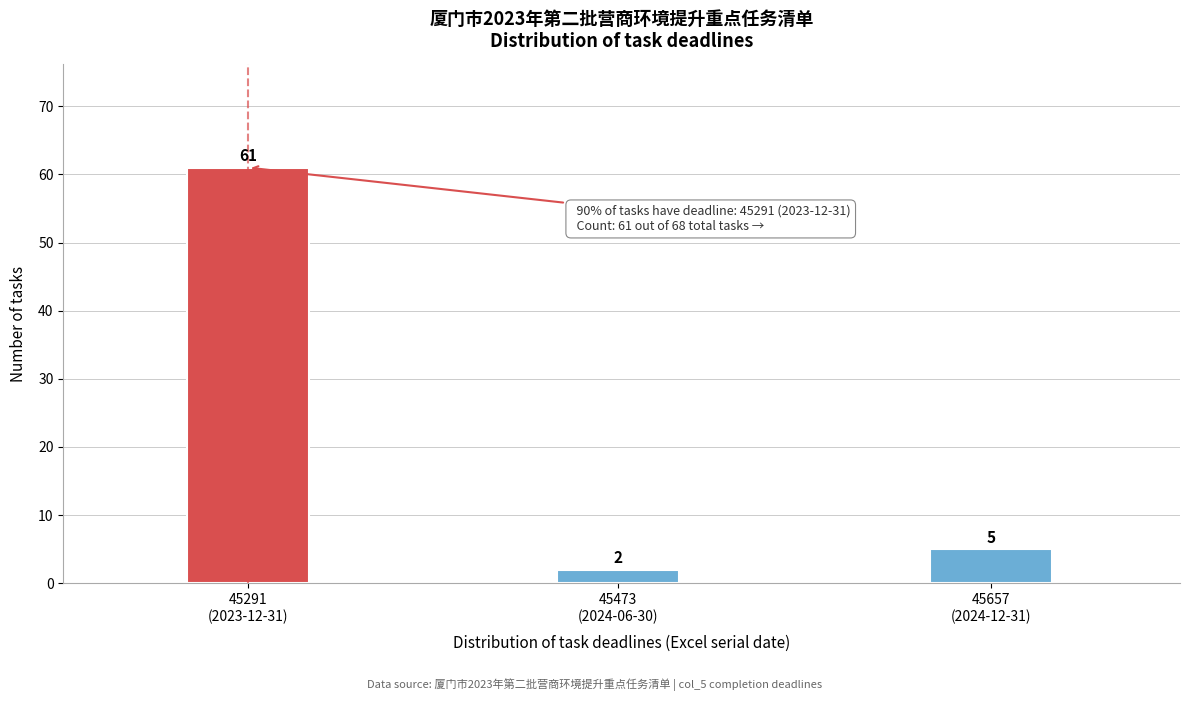

Reading left to right, list all the values displayed in this chart.

61	2	5